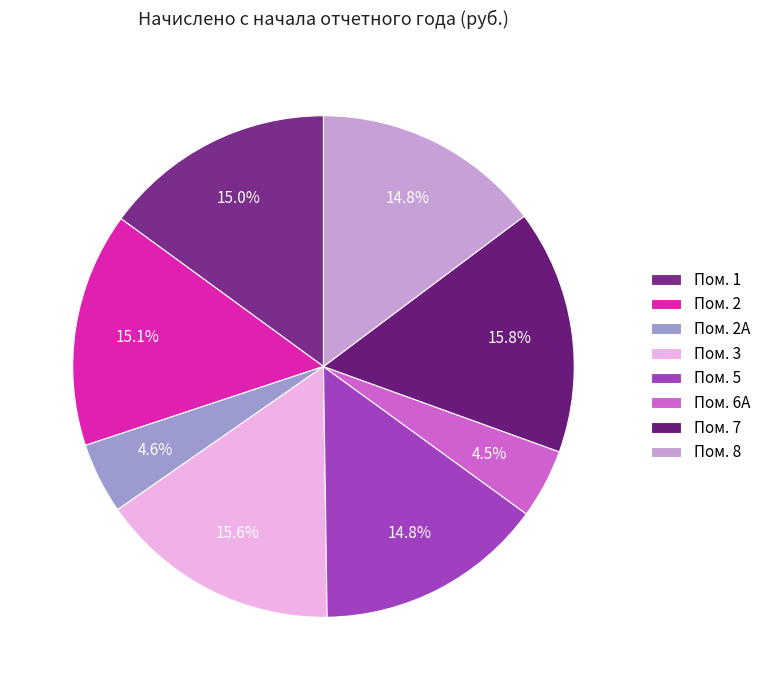

Which slice is the smallest?

6А